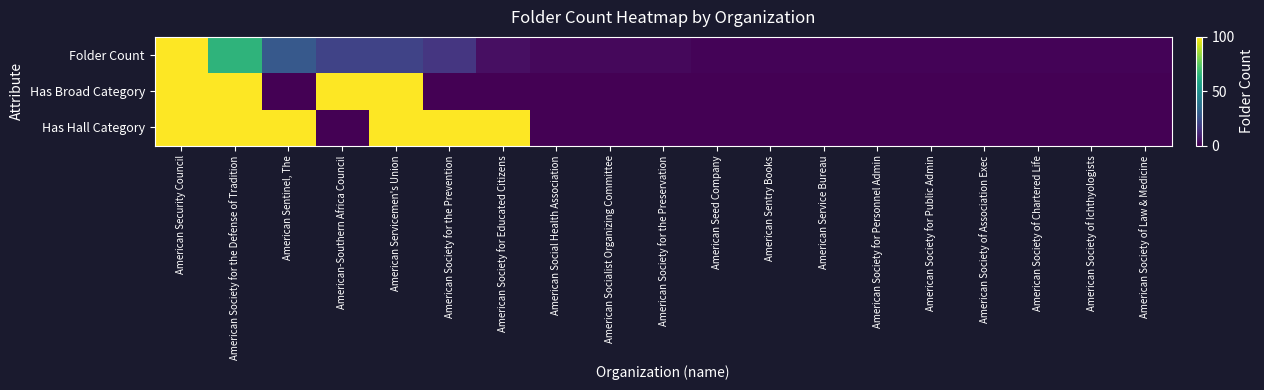

Rank the series at American-Southern Africa Council from lowest to highest value.

Has Hall Category, Folder Count, Has Broad Category